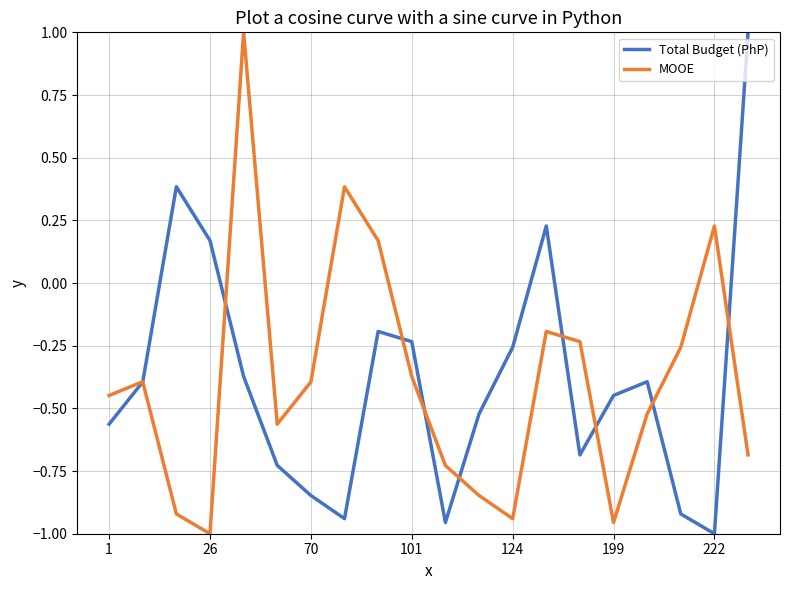

What is the difference between the second highest and second lowest values in the MOOE series?

1.3